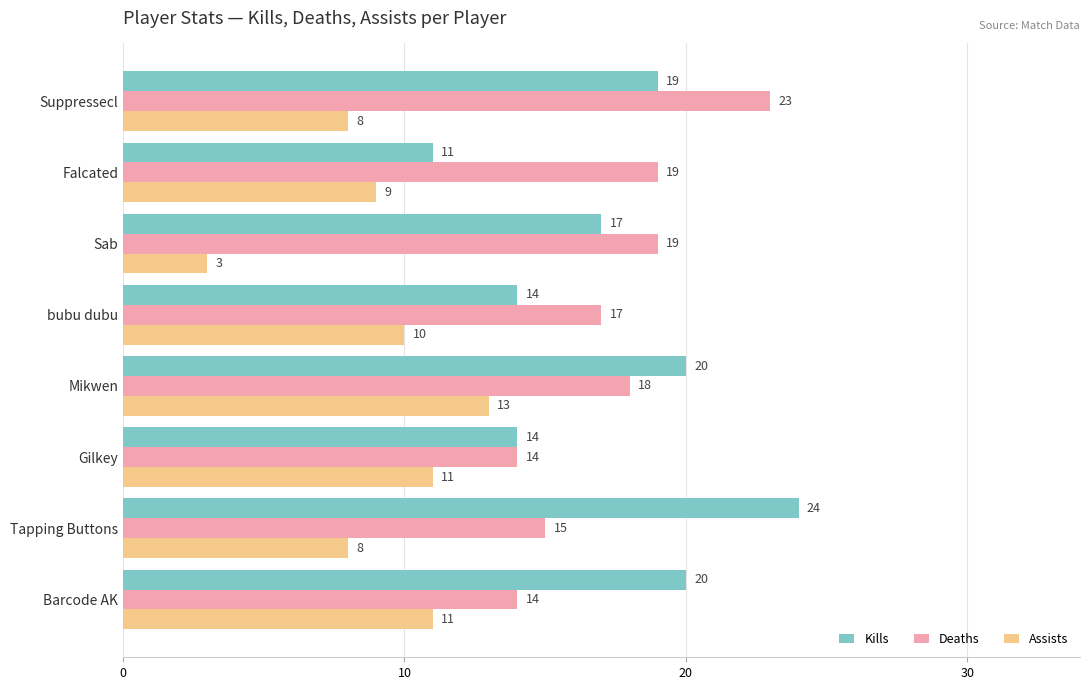

At which label does Assists reach its peak?

Mikwen